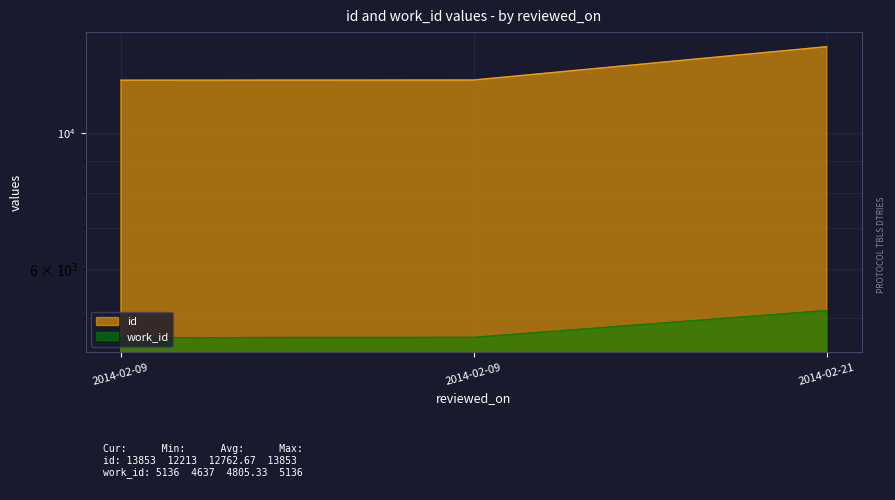

What is the difference between the maximum and second lowest values in the id series?

1631